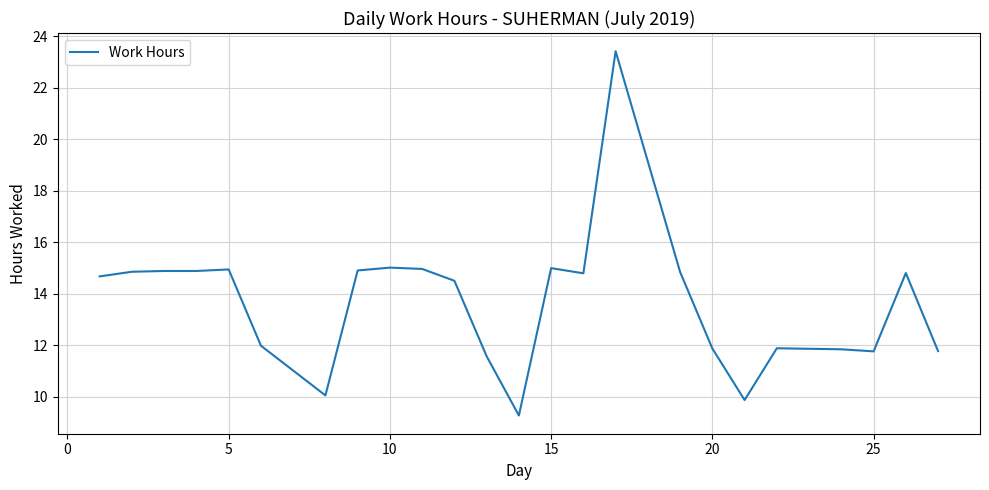

What is the maximum value shown in the chart?

23.4